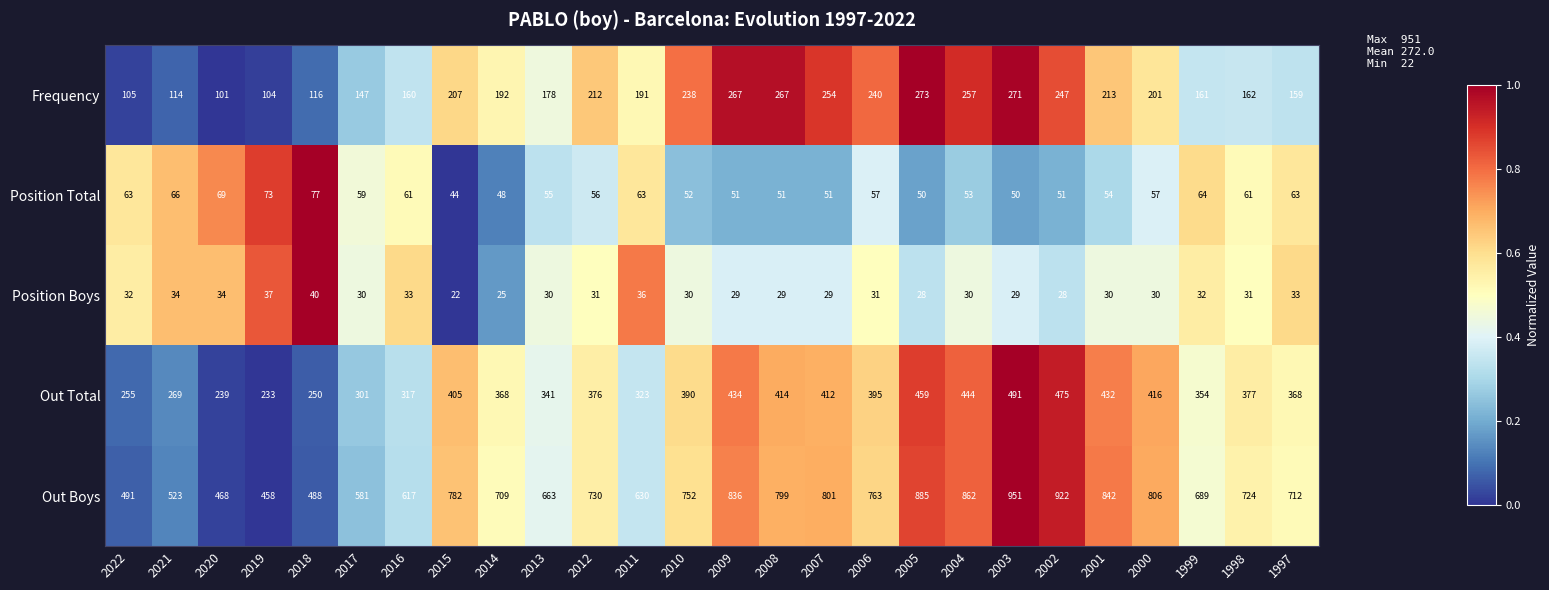

At which category is the sum across all series the highest?

2003